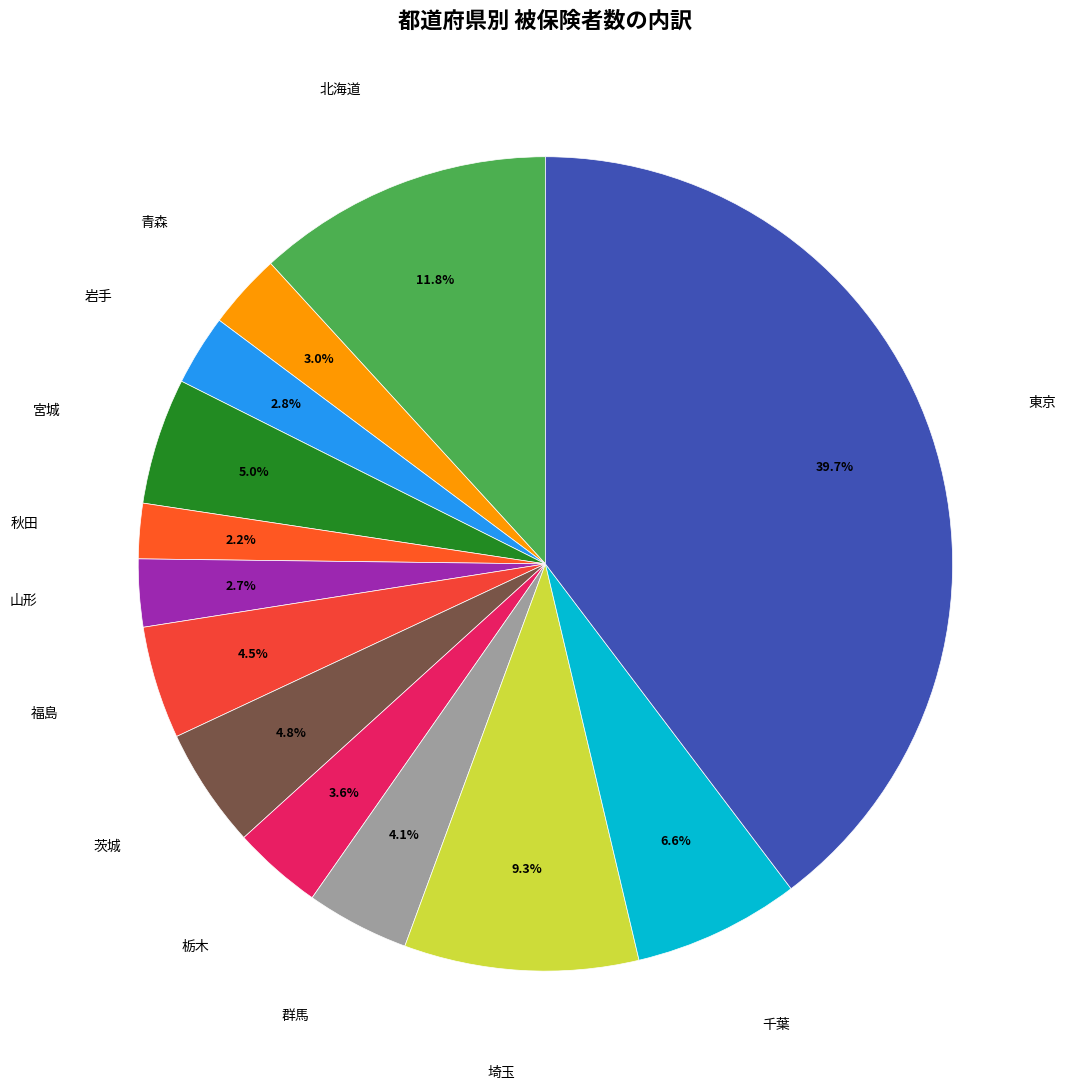

How many segments does this pie chart have?

13